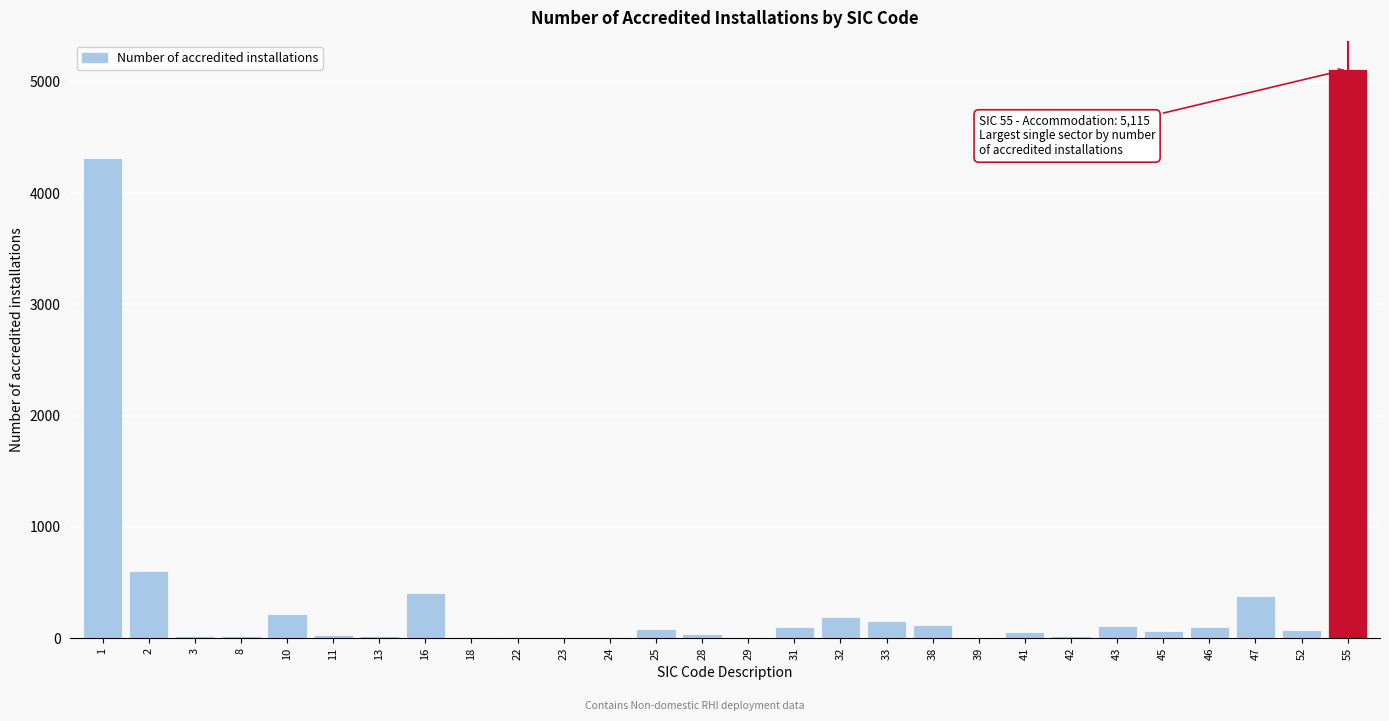

What is the sum of all values?

12310